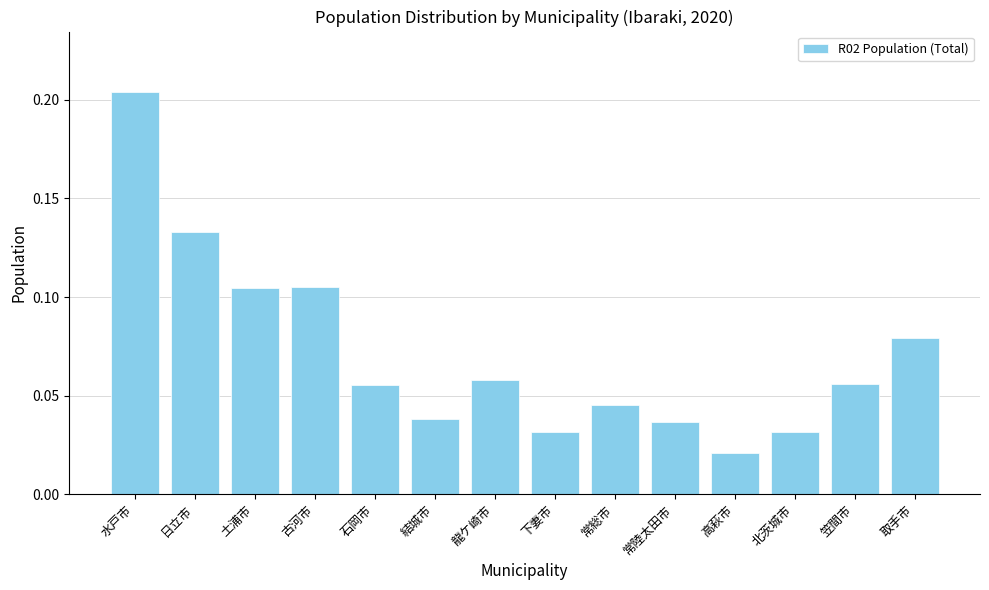

Which has a higher value, 高萩市 or 土浦市?

土浦市